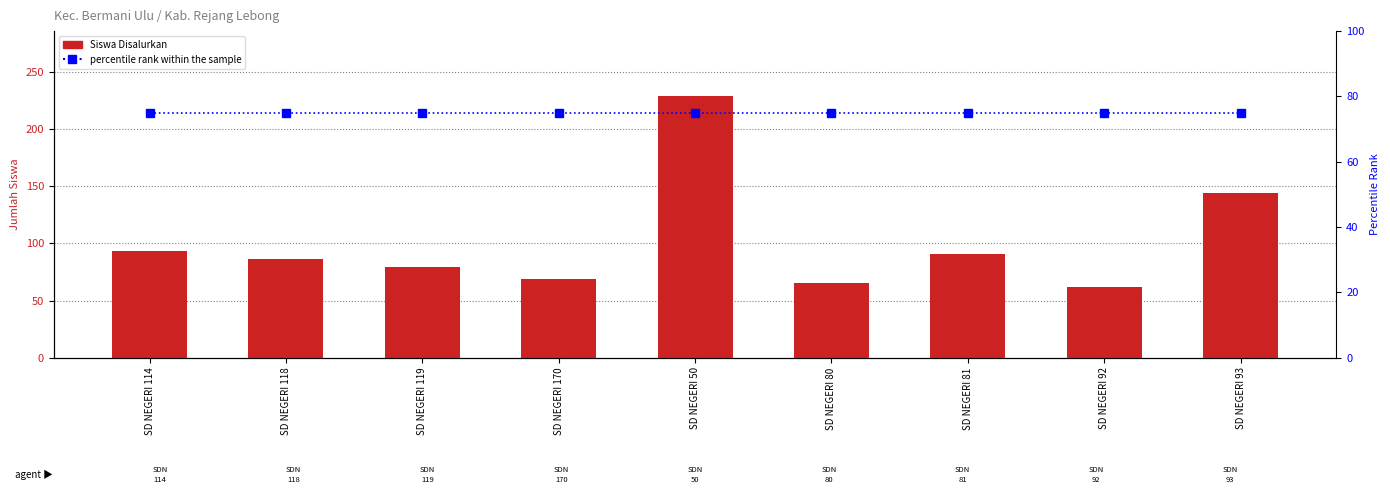

What position from the left is SD NEGERI 118?

2